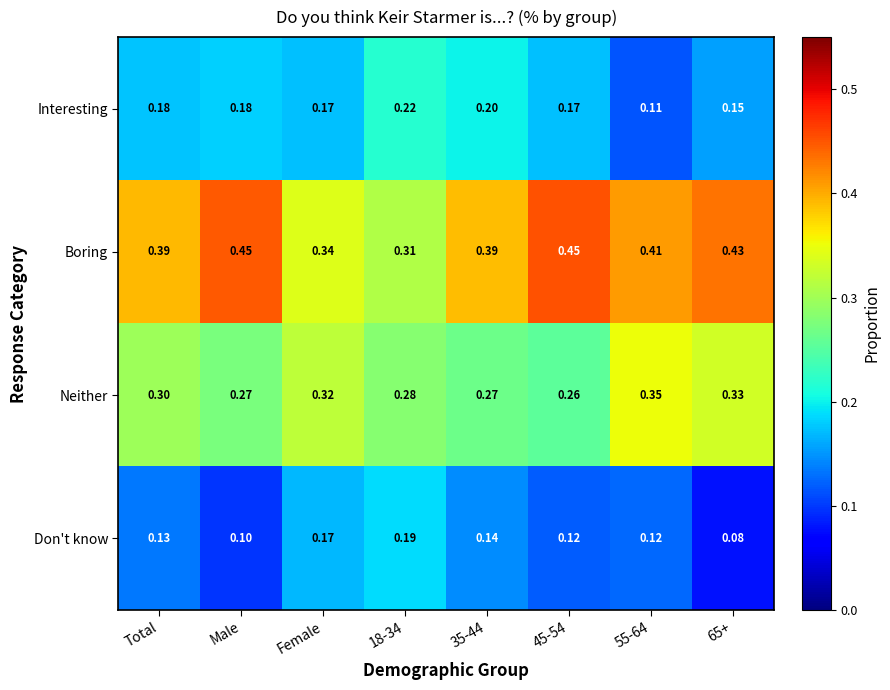

Which label corresponds to the smallest value in the chart?

65+